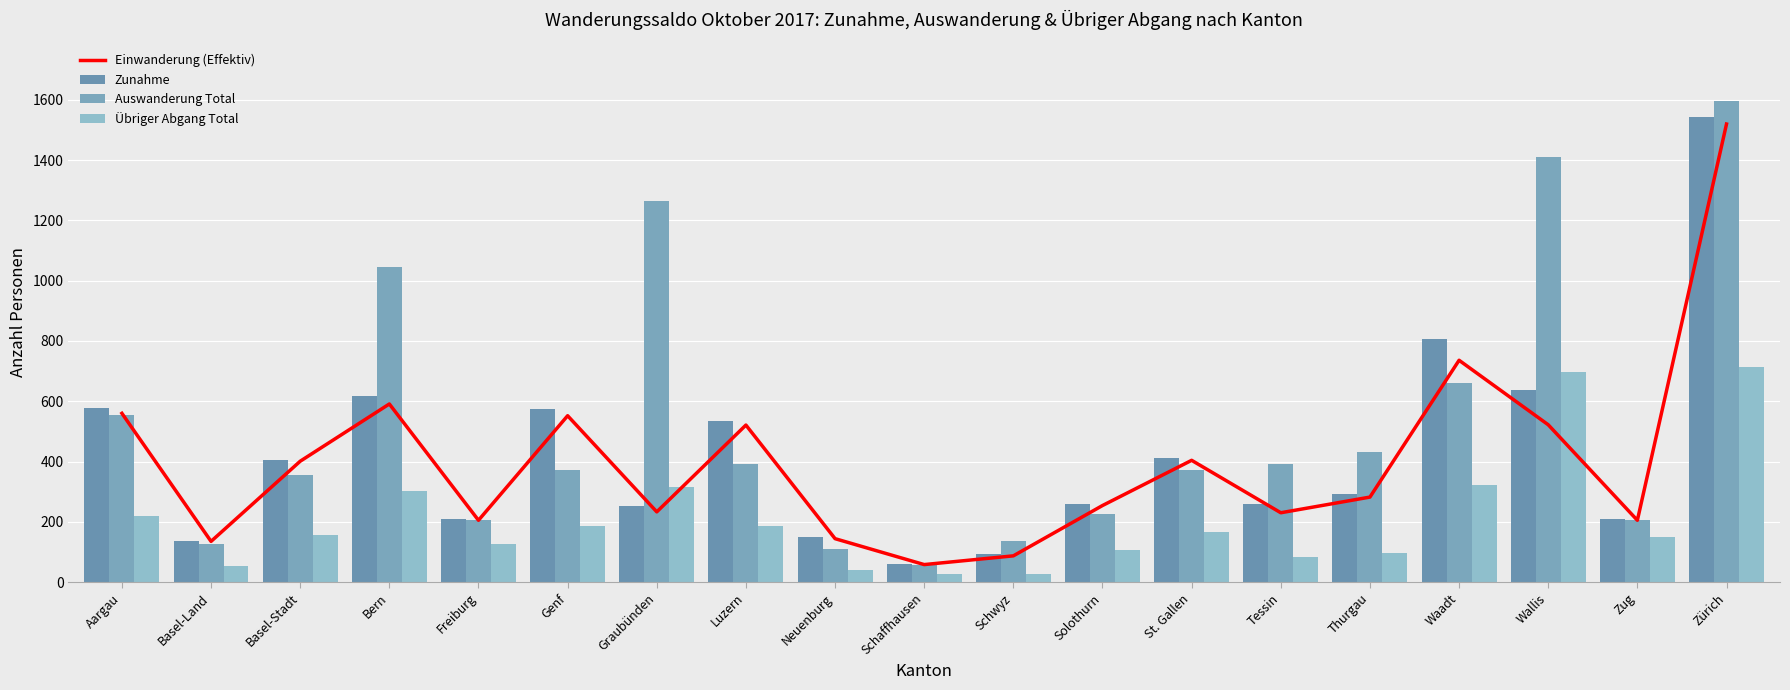

What are all the series names shown in the legend?

Einwanderung (Effektiv), Zunahme, Auswanderung Total, Übriger Abgang Total